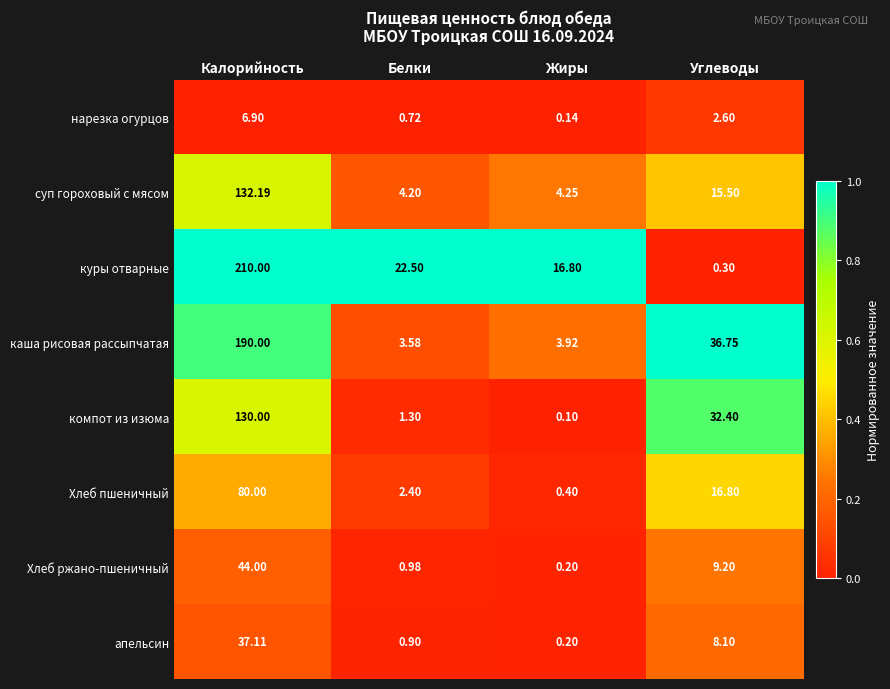

How many series are shown in this chart?

8